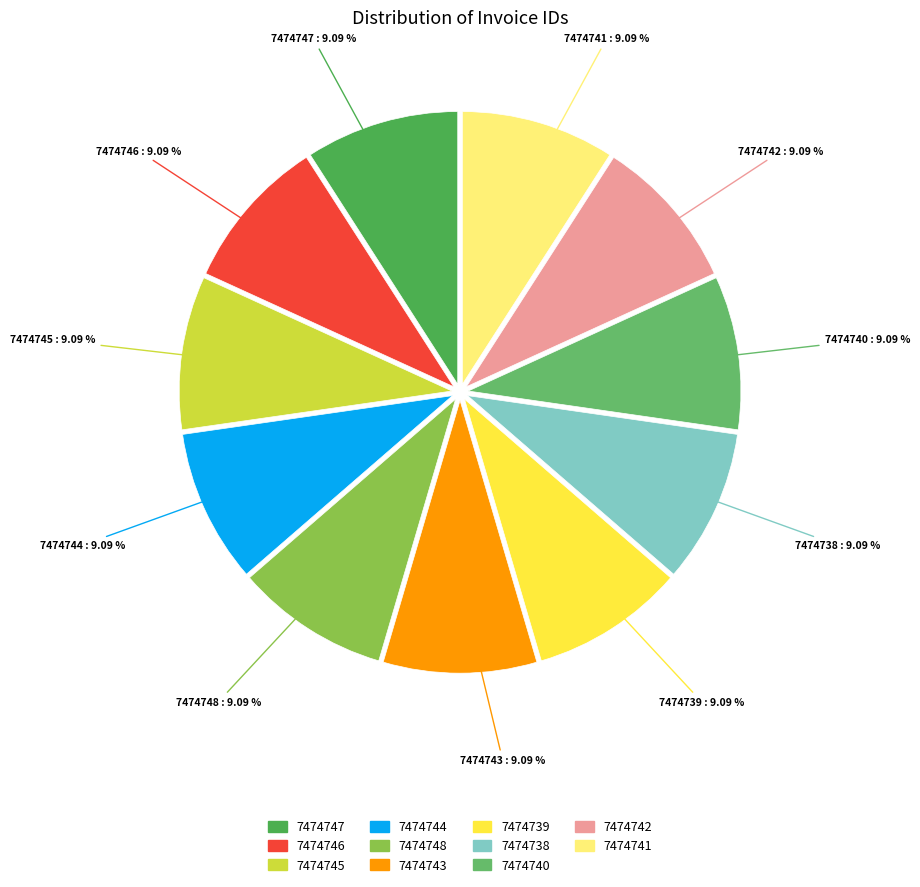

What is the ratio of the value at 7474748 to the value at 7474743?

1.0